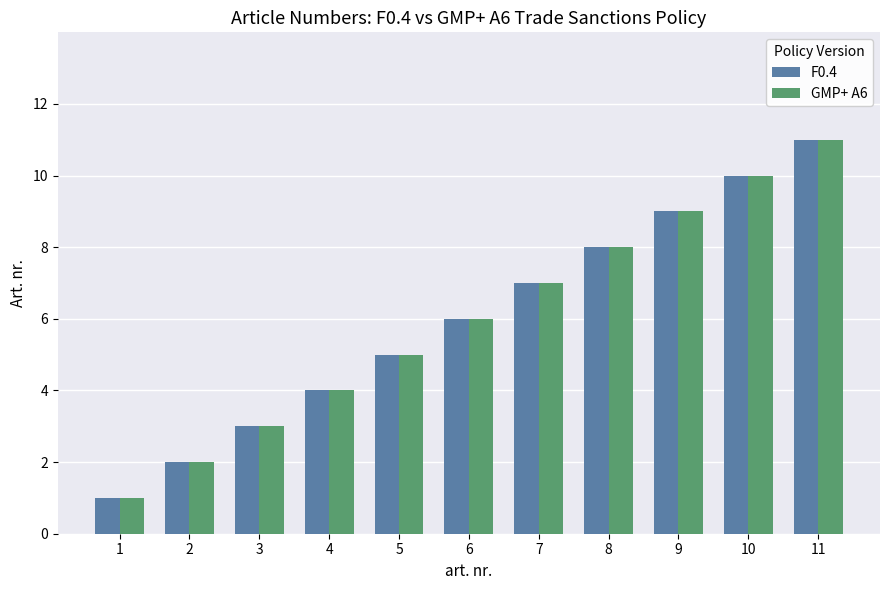

What is the difference between the maximum and minimum values in the F0.4 series?

10